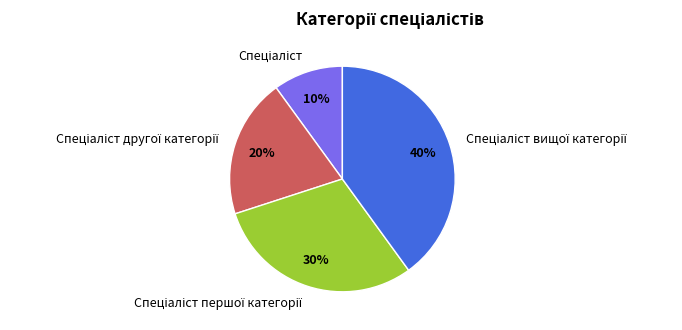

To the nearest percent, what is the difference between the largest and smallest slice percentages?

30%